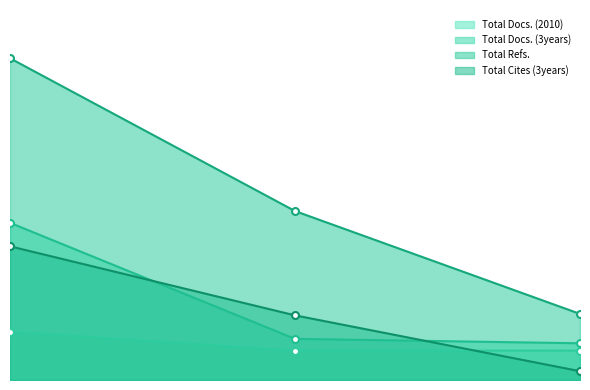

What is the difference between the maximum and minimum values in the Total Docs. (2010) series?

13